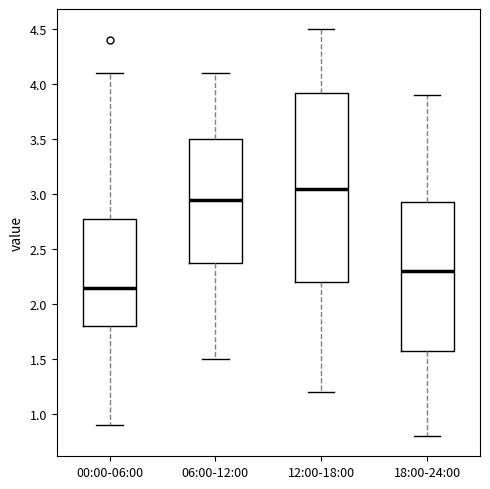

Comparing the boxes themselves (not the whiskers), which one is the tallest?

12:00-18:00